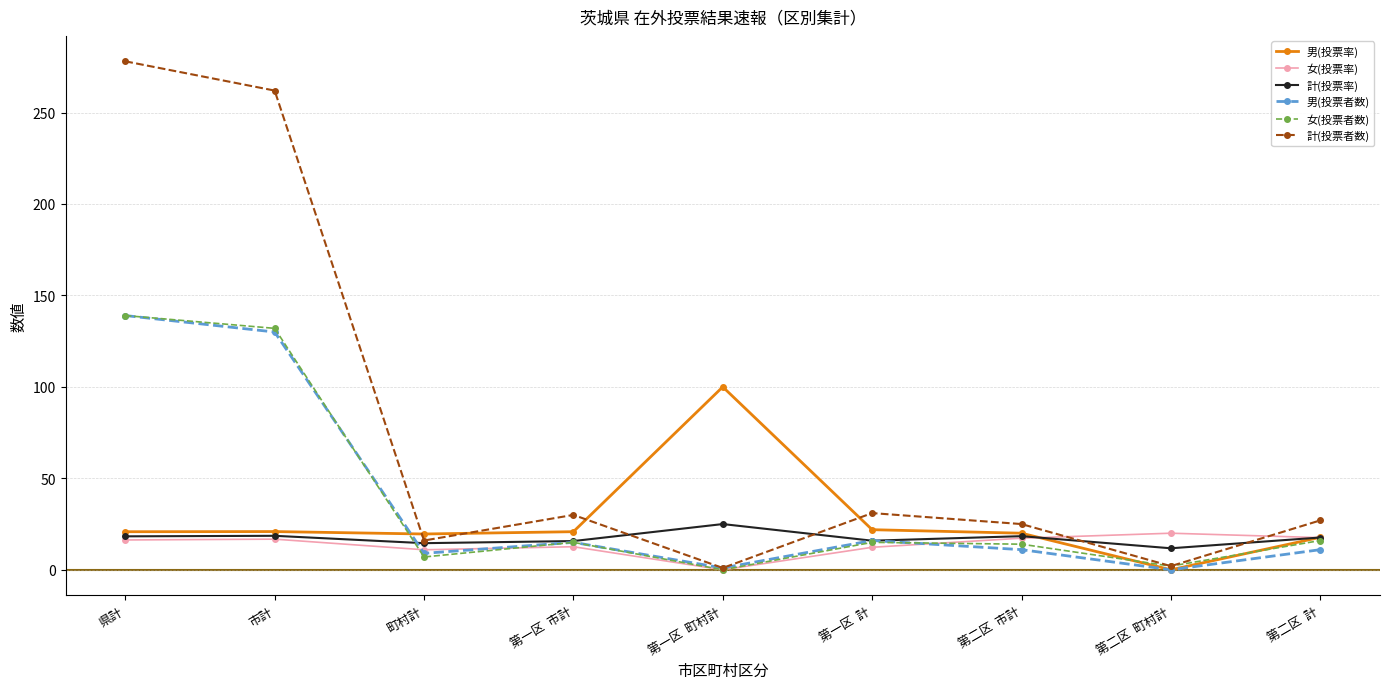

What is the difference between the second highest and minimum values in the 男(投票率) series?

21.9